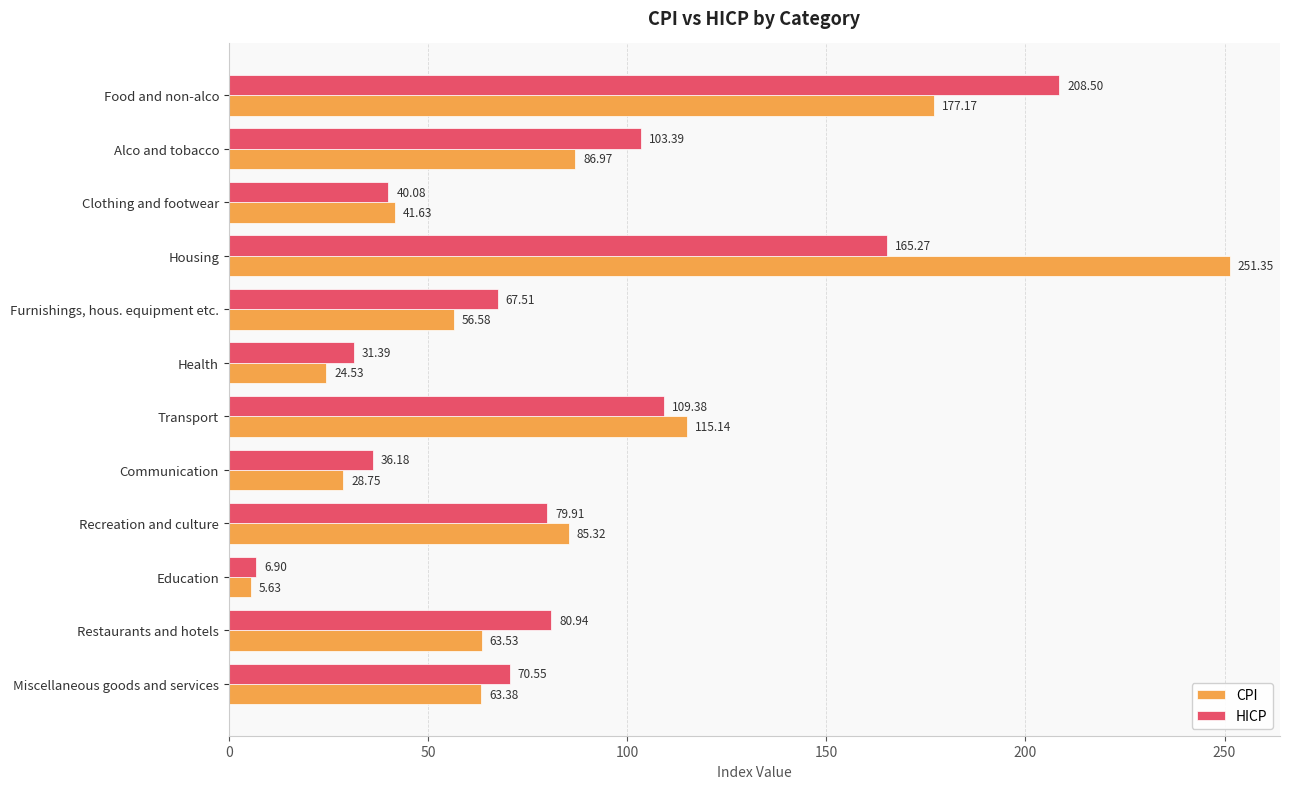

Which category has the highest value in the CPI series?

Housing